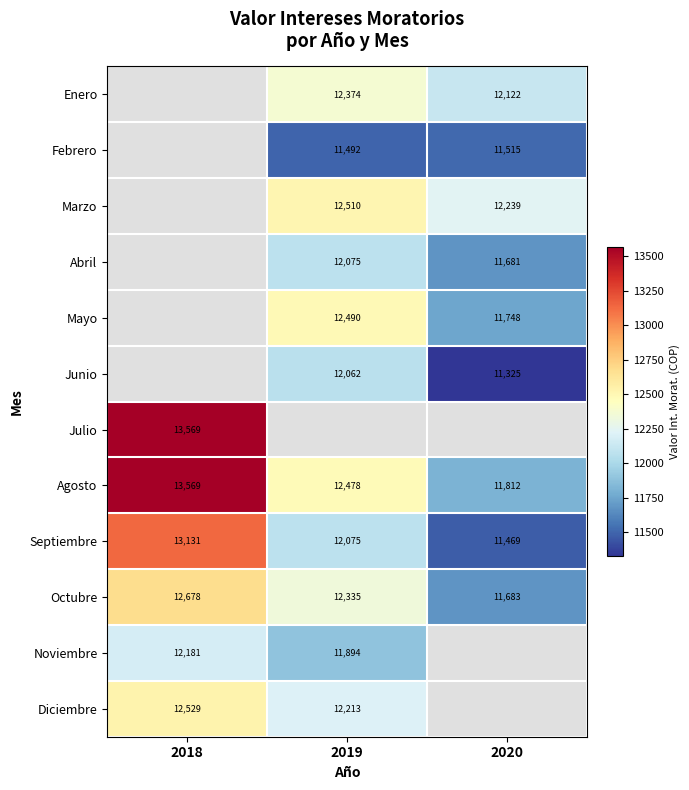

What is the approximate value of Agosto at 2020?

11812.3